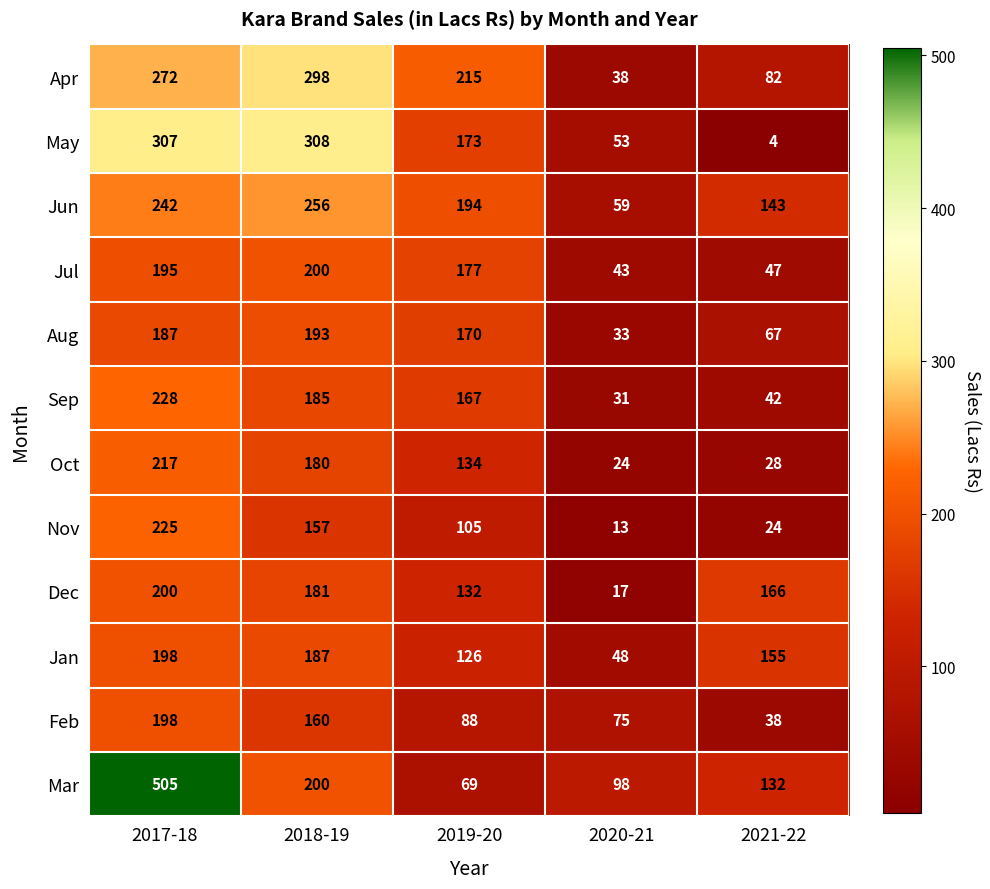

Rank the series at 2021-22 from highest to lowest value.

Dec, Jan, Jun, Mar, Apr, Aug, Jul, Sep, Feb, Oct, Nov, May